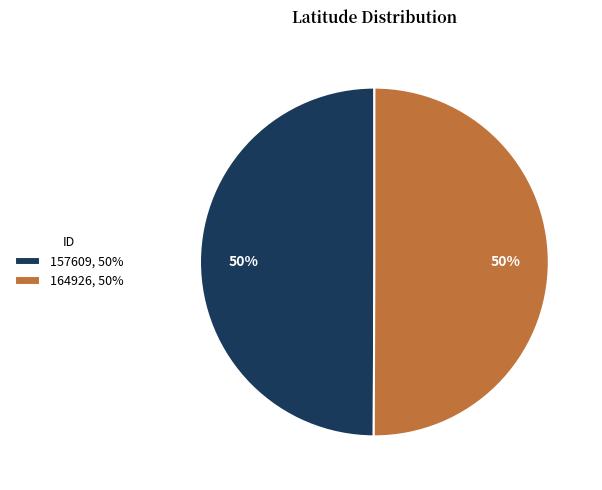

Approximately how many times larger is the value at 157609, 50% compared to 164926, 50%?

1.0